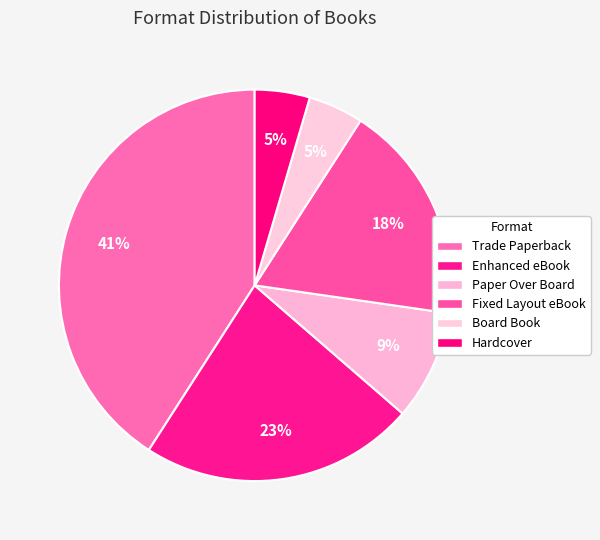

What percentage do Fixed Layout eBook and Hardcover together represent?

22.7%